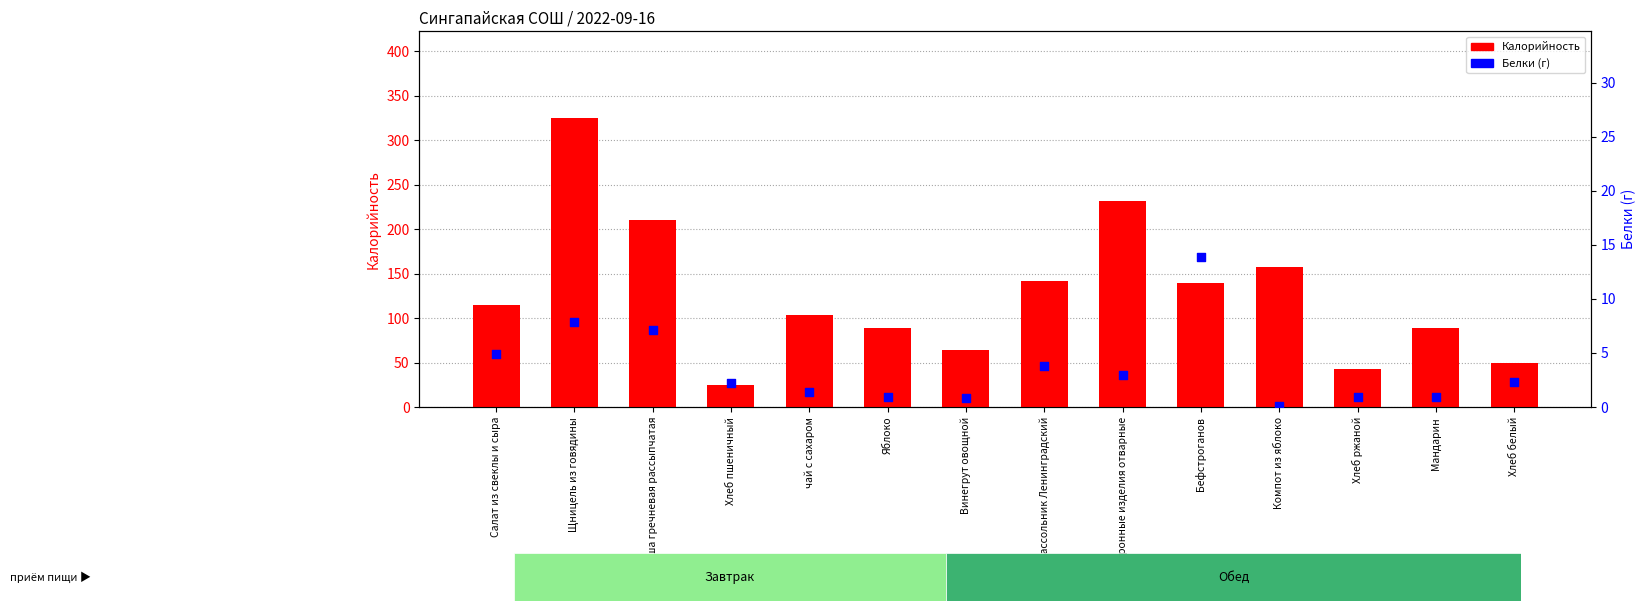

Which series contains the highest Y value?

Калорийность